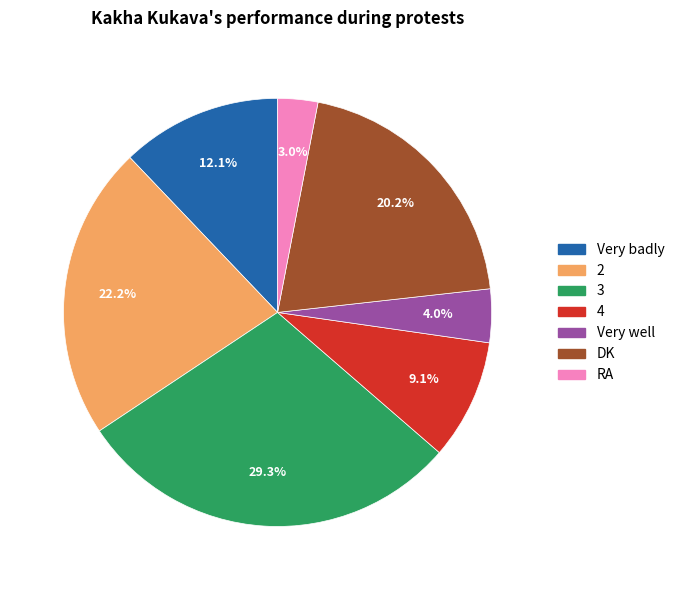

What percentage is the 2 slice, to the nearest percent?

22%